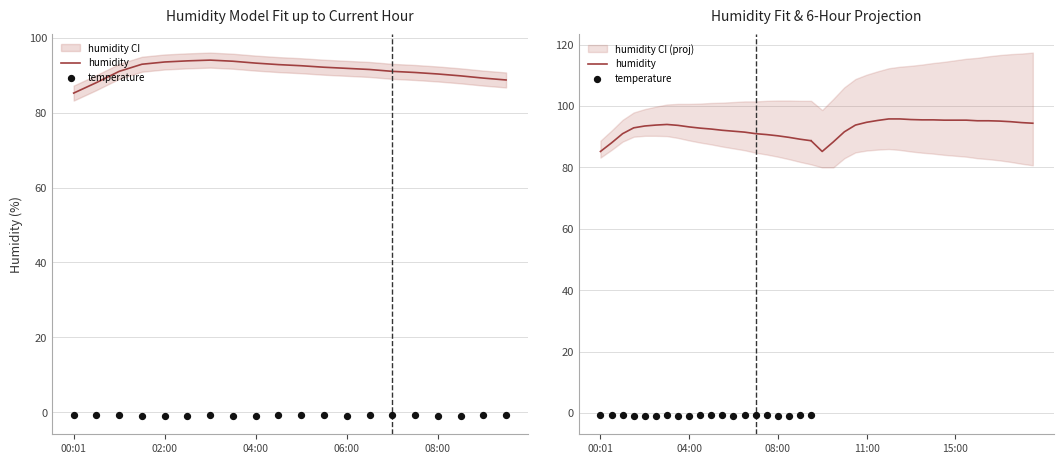

At how many categories does at least one series exceed 89?

17